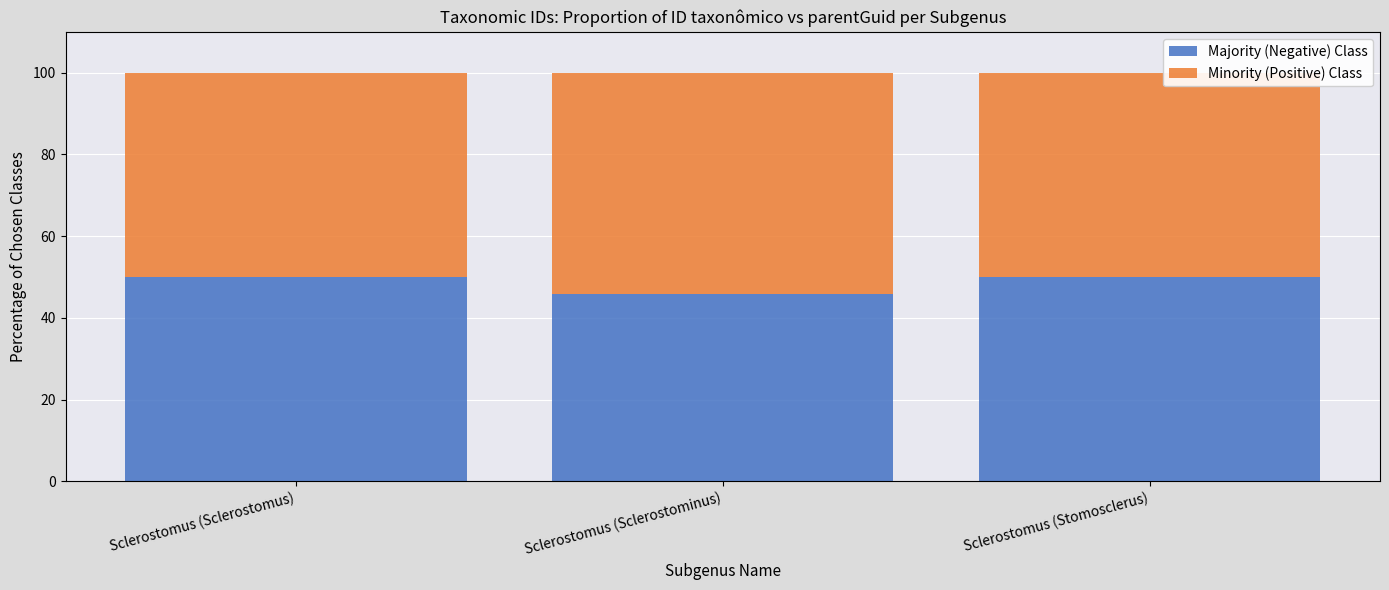

The value of Majority (Negative) Class at Sclerostomus (Sclerostomus) is 66.3. True or false?

False